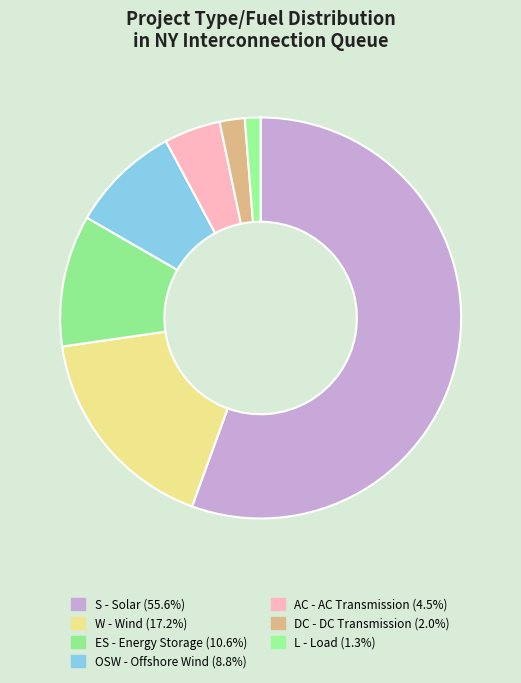

Count the number of slices in the pie.

7